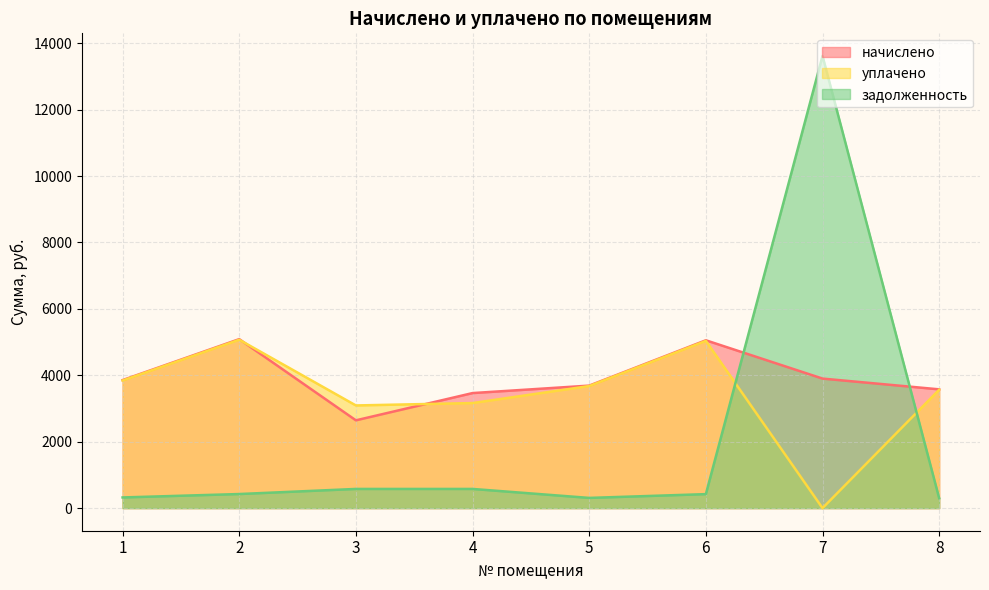

How many values in the задолженность series exceed 424?

4